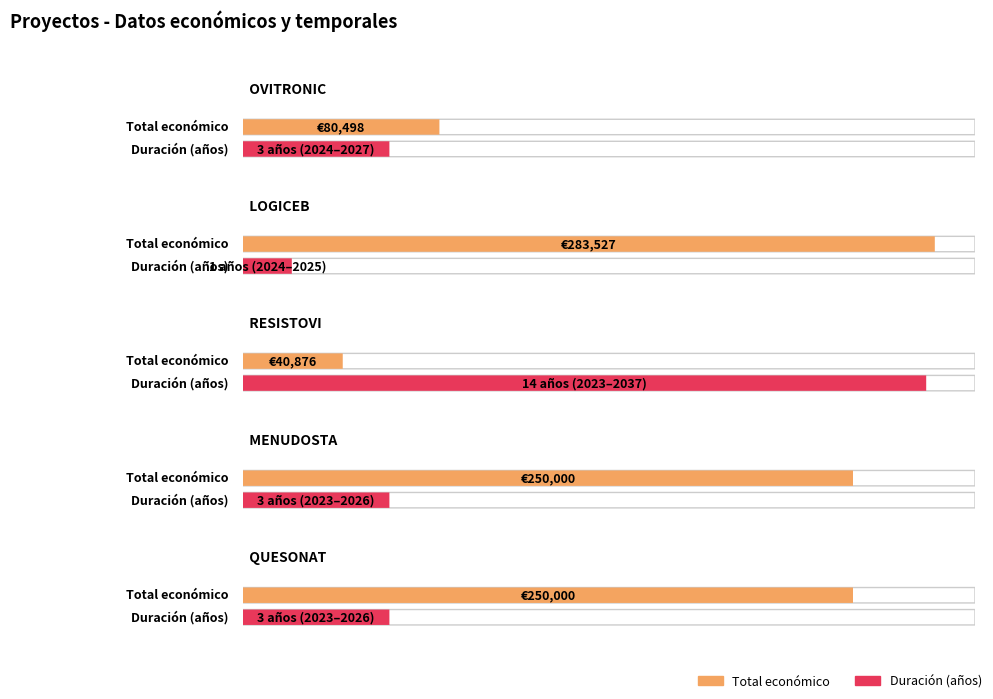

Reading left to right, what are all the values shown in this chart?

Total económico: 80498	283527	40876	250000	250000
Año de inicio: 2024	2024	2023	2023	2023
Año de finalización: 2027	2025	2037	2026	2026